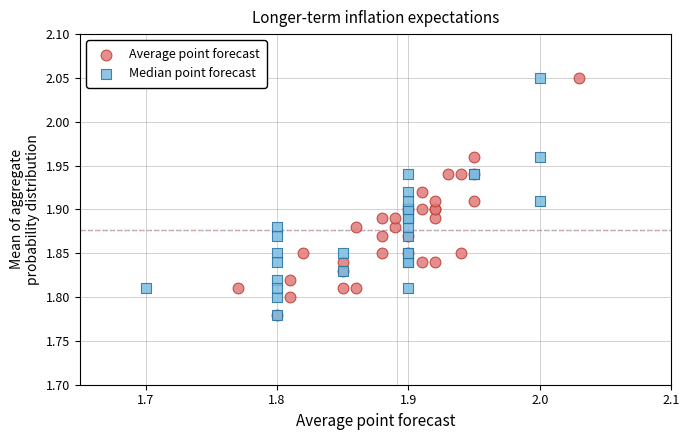

What are all the series names shown in the legend?

Average point forecast, Median point forecast